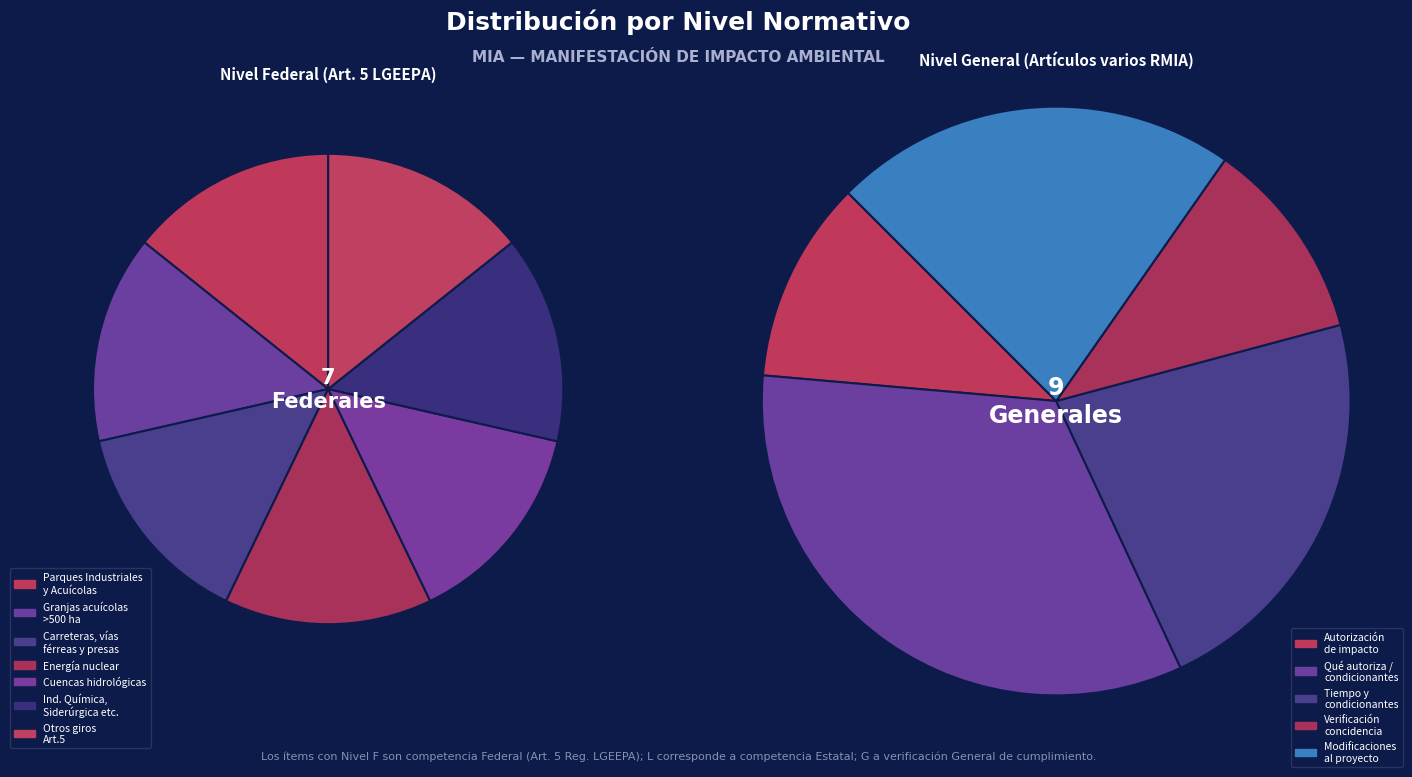

To the nearest percent, what portion does L represent?

15%